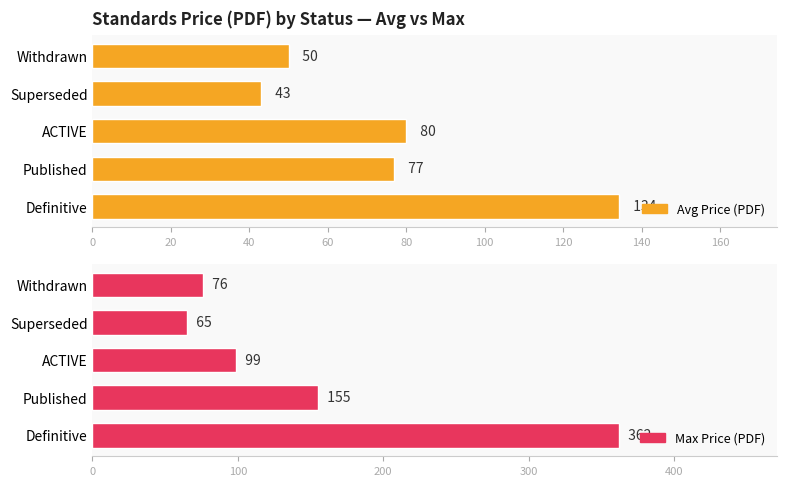

Reading left to right, transcribe all the data shown in this chart.

Avg Price (PDF): 134.2	76.8	80.0	43.0	50.0
Max Price (PDF): 362.0	155.0	99.0	65.0	76.0